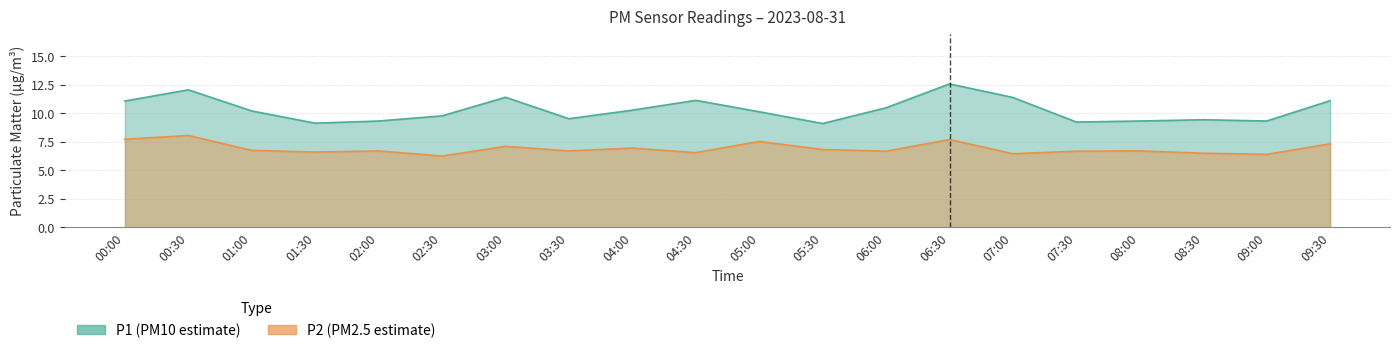

Reading left to right, list all the values displayed in this chart.

P1: 11.1	12.1	10.2	9.1	9.3	9.8	11.4	9.5	10.3	11.1	10.1	9.1	10.5	12.6	11.4	9.2	9.3	9.4	9.3	11.1
P2: 7.7	8.1	6.8	6.6	6.7	6.2	7.1	6.7	7.0	6.5	7.5	6.8	6.7	7.7	6.5	6.7	6.7	6.5	6.4	7.3